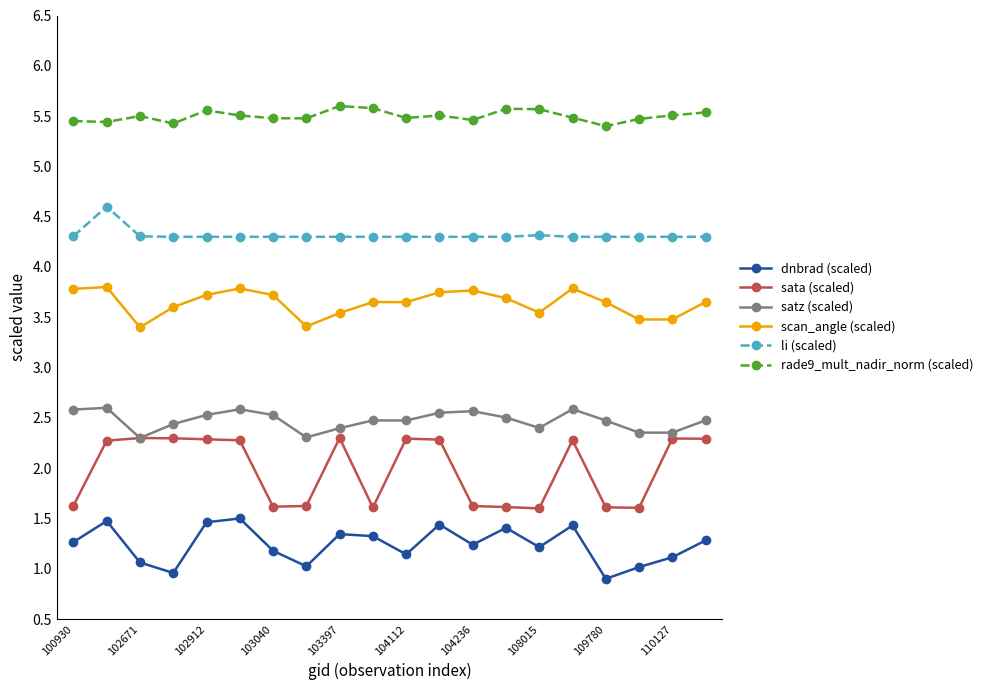

How many satz (scaled) values are between 2 and 3?

20